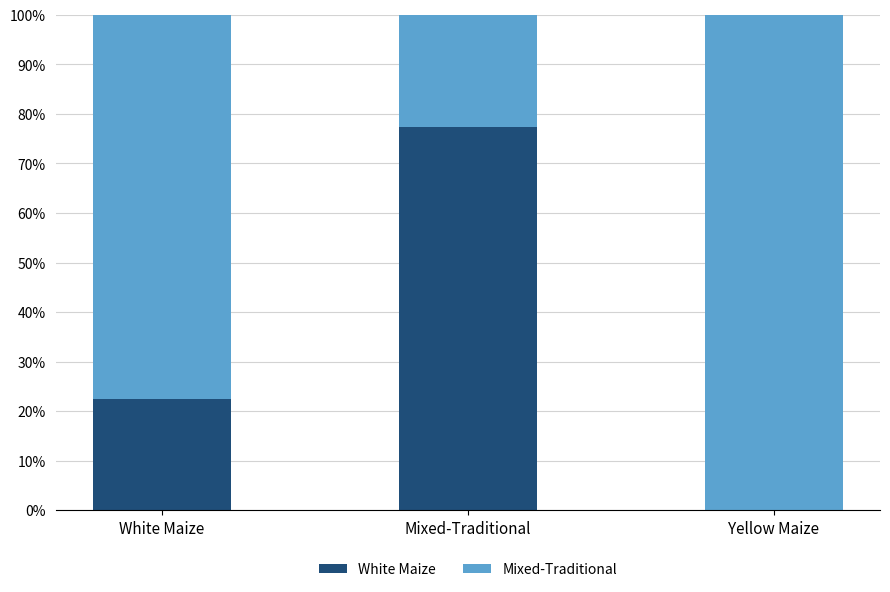

Does the chart contain stacked bars?

Yes